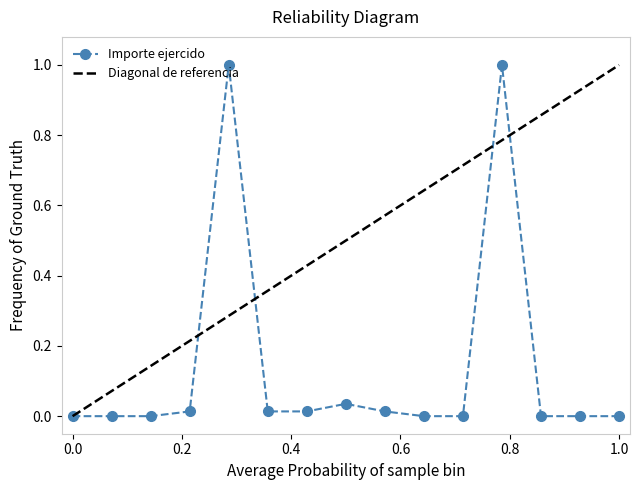

What is the maximum value for Importe ejercido?

1.0